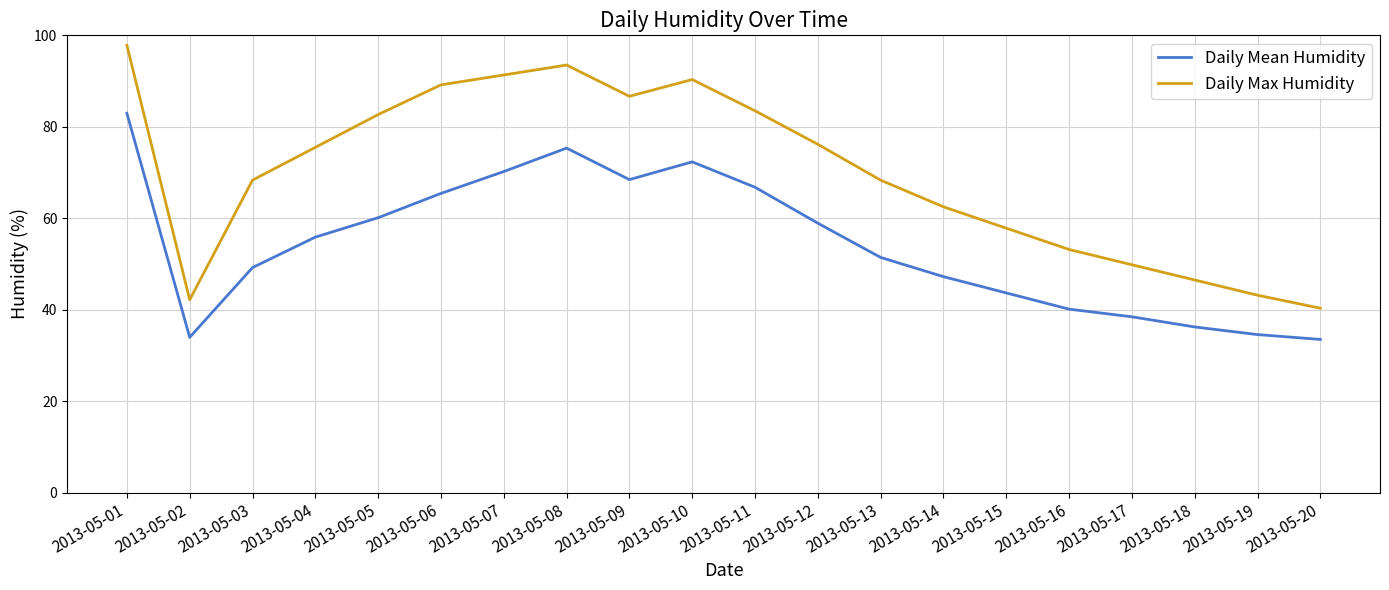

Does the chart have visible grid lines?

Yes